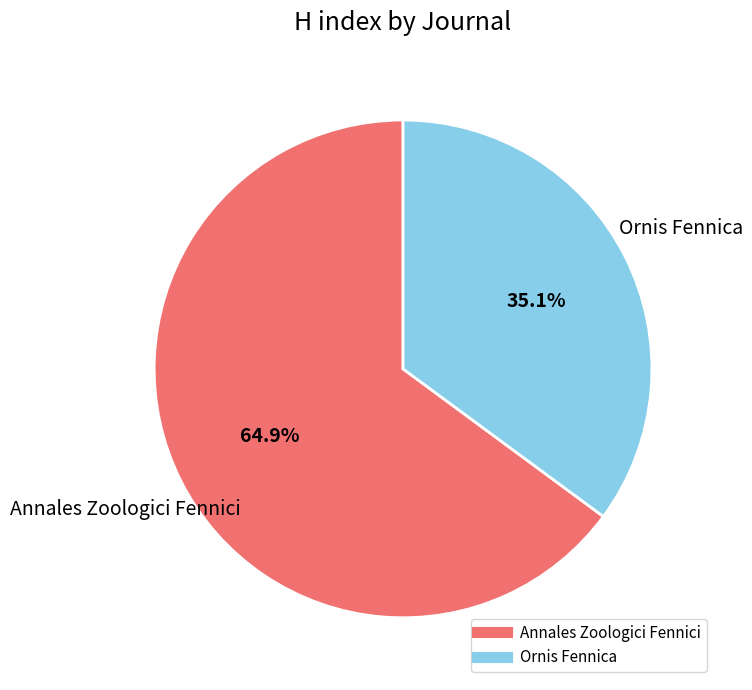

How many segments does this pie chart have?

2